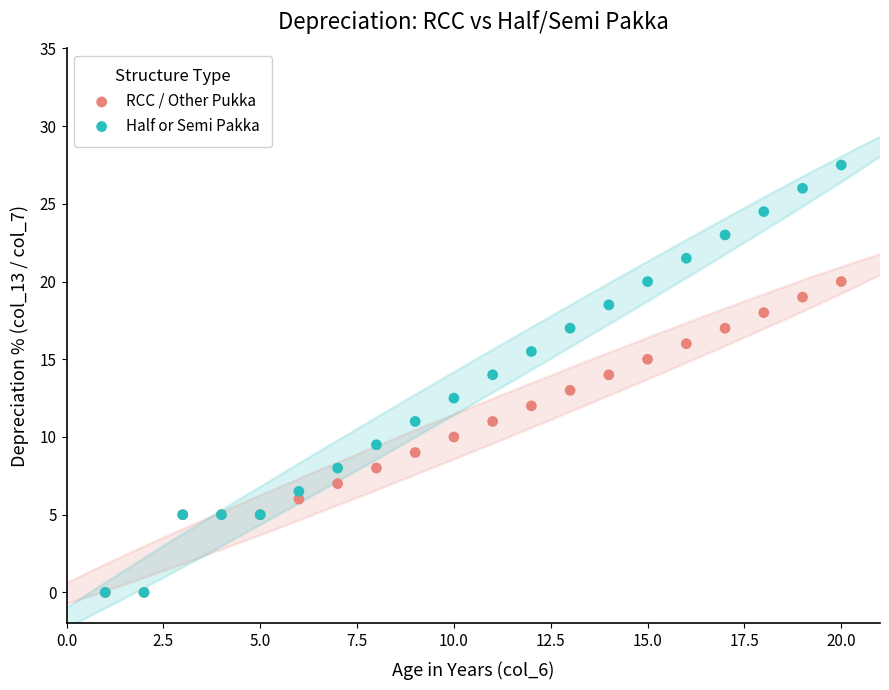

What are all the series names shown in the legend?

RCC / Other Pukka, Half or Semi Pakka